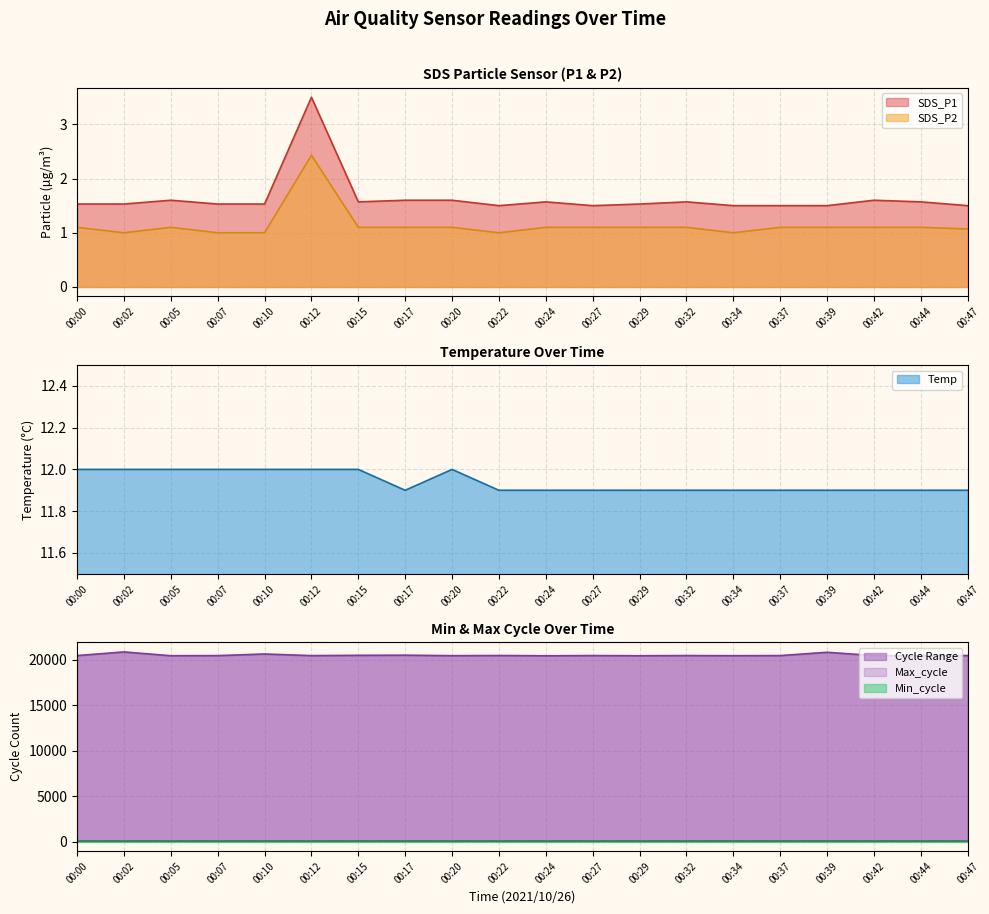

Between 00:42 and 00:32, which is larger?

00:42